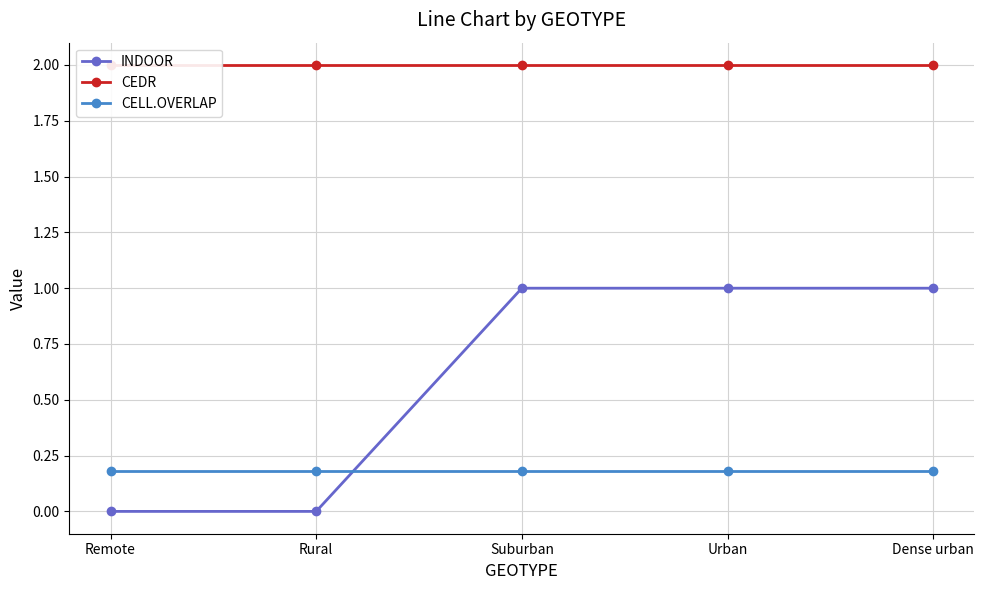

Rank the series by their maximum value, from highest to lowest.

CEDR, INDOOR, CELL.OVERLAP